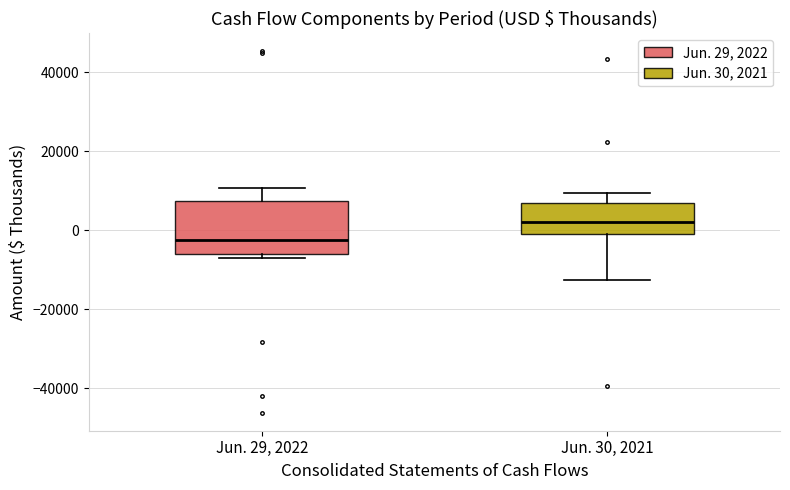

Which box's median line is the lowest?

Jun. 29, 2022